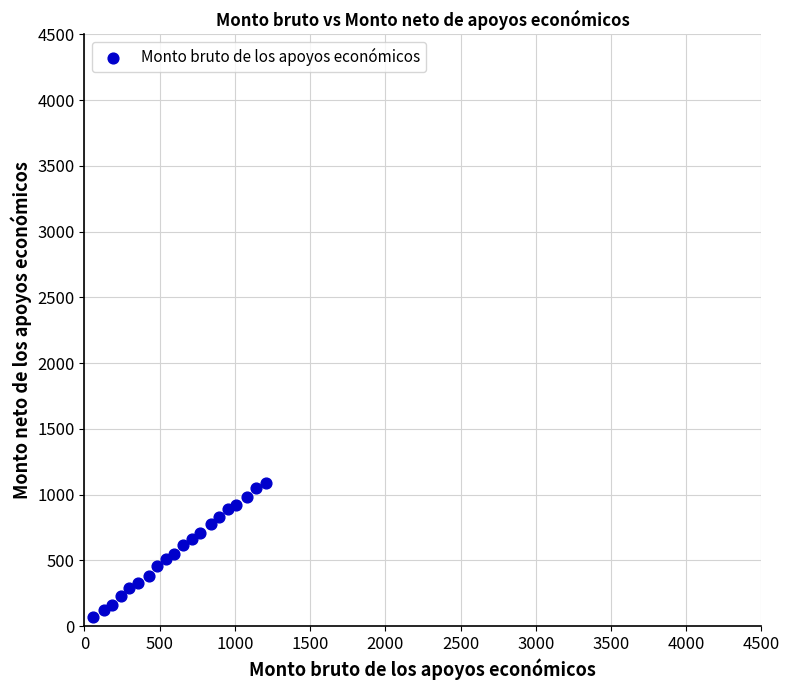

What is the range of Y values (max minus min)?

1025